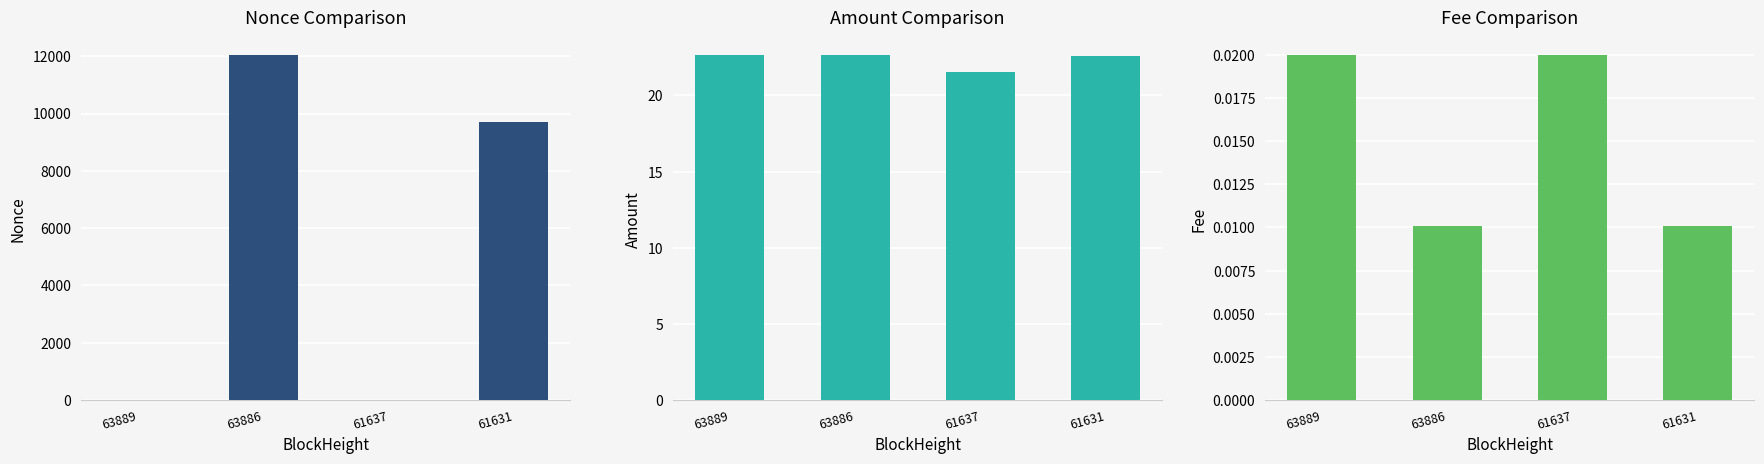

What is the spread (max minus min) of values at 63889?

22.6